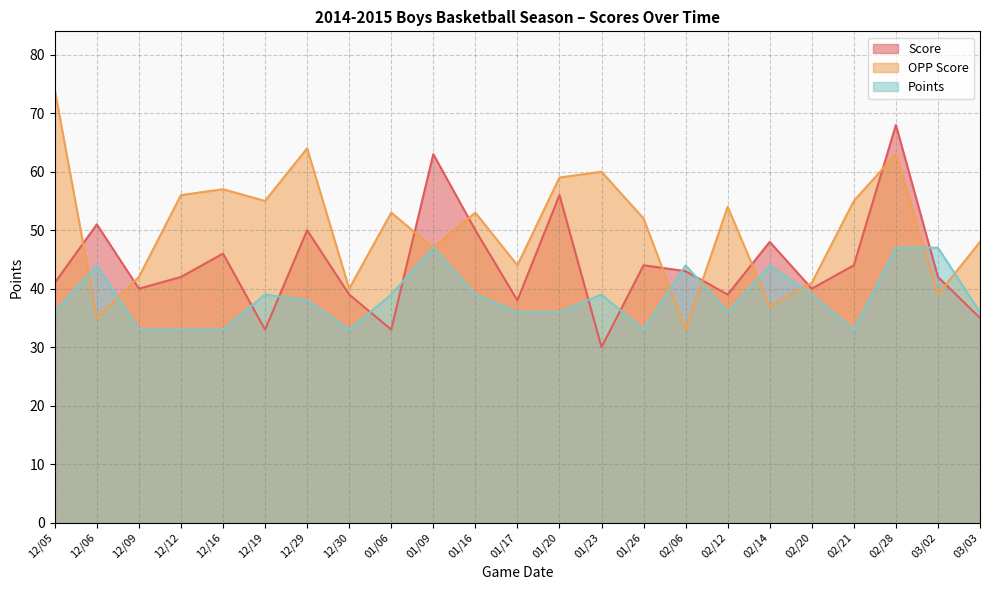

What is the greatest value displayed?

74